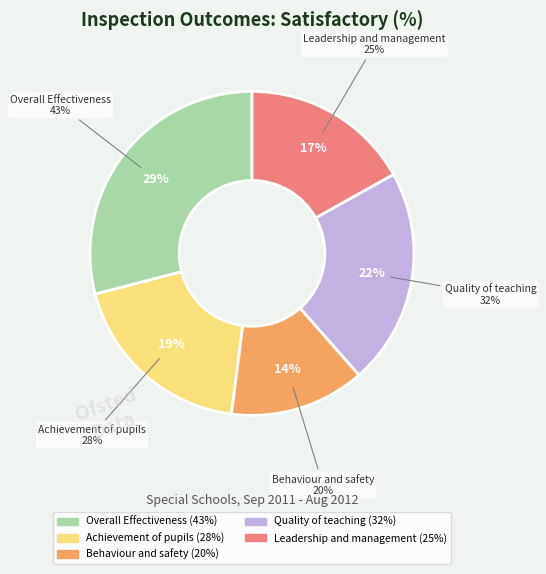

To the nearest percent, what is the combined percentage of Overall Effectiveness and Leadership and management?

46%